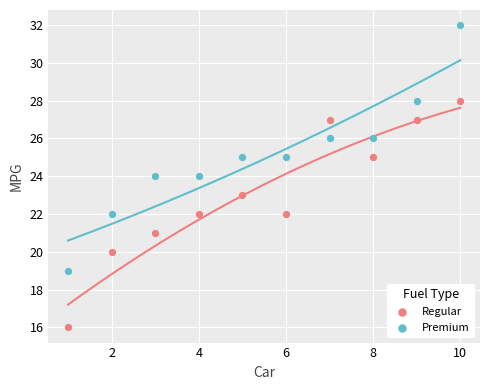

What are all the series names shown in the legend?

Regular, Premium